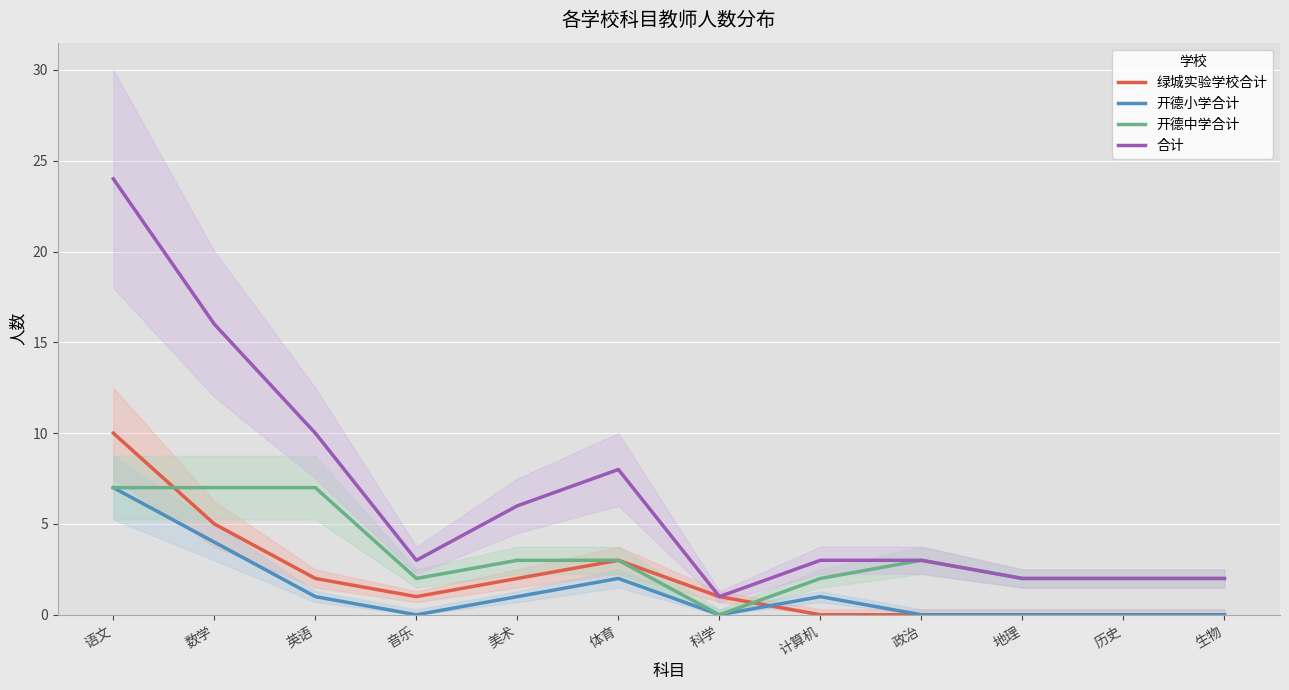

Rank the series by their maximum value, from highest to lowest.

合计, 绿城实验学校合计, 开德小学合计, 开德中学合计